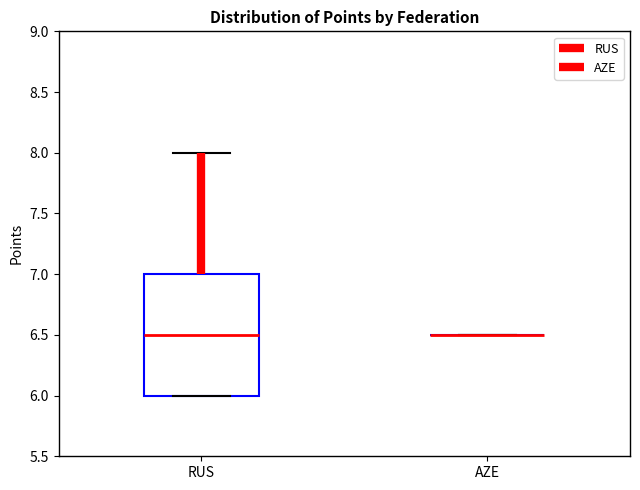

Reading left to right, read every box against the y-axis: the position of its median line, the range the box covers, and the ends of its whiskers. The values are not printed on the chart, so give them approximately, as read against the axis.

RUS: median 6.5, box 6.0 to 7.0, whiskers 6.0 to 8.0
AZE: box collapsed to a line at 6.5, whiskers 6.5 to 6.5